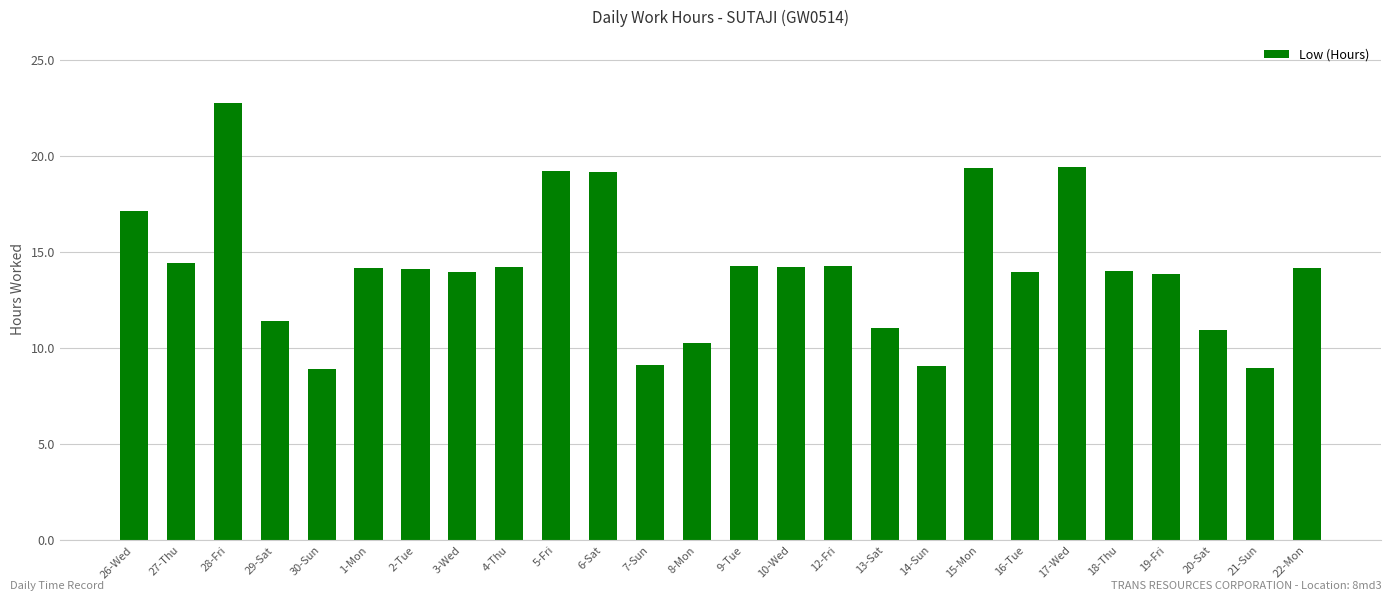

The chart shows a value of 9.1 at 7-Sun. True or false?

True